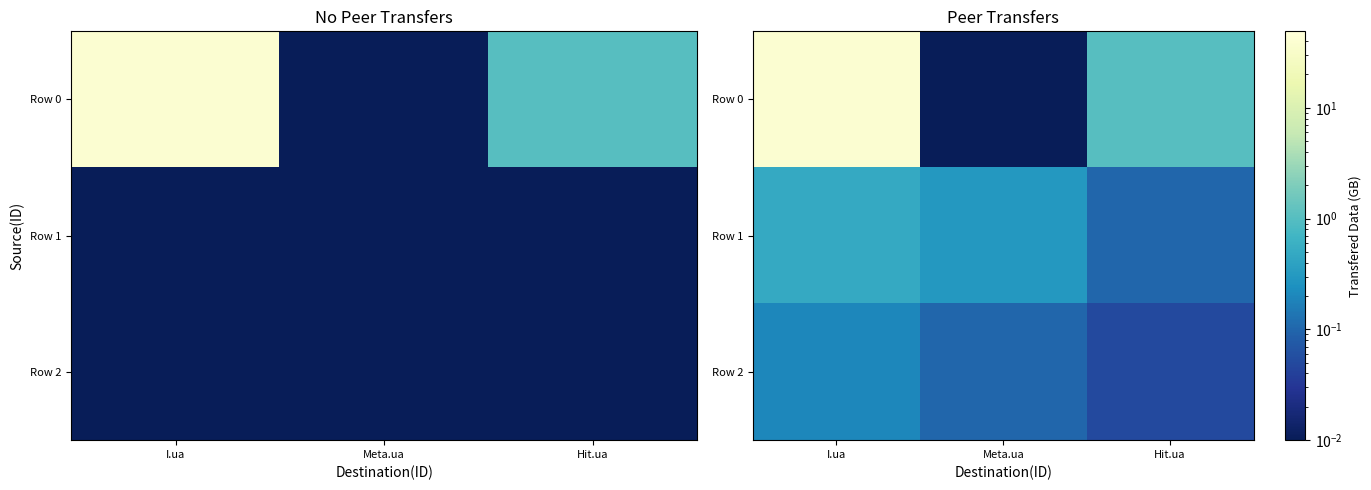

What is the maximum value for Row 2?

0.2